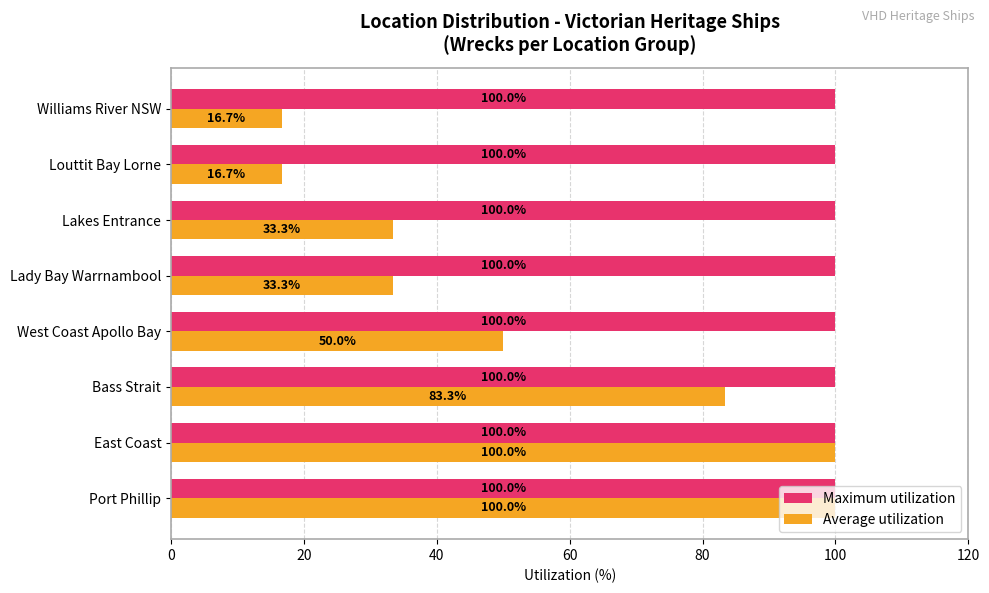

Is it true that Average utilization equals 14.2 at Lakes Entrance?

False